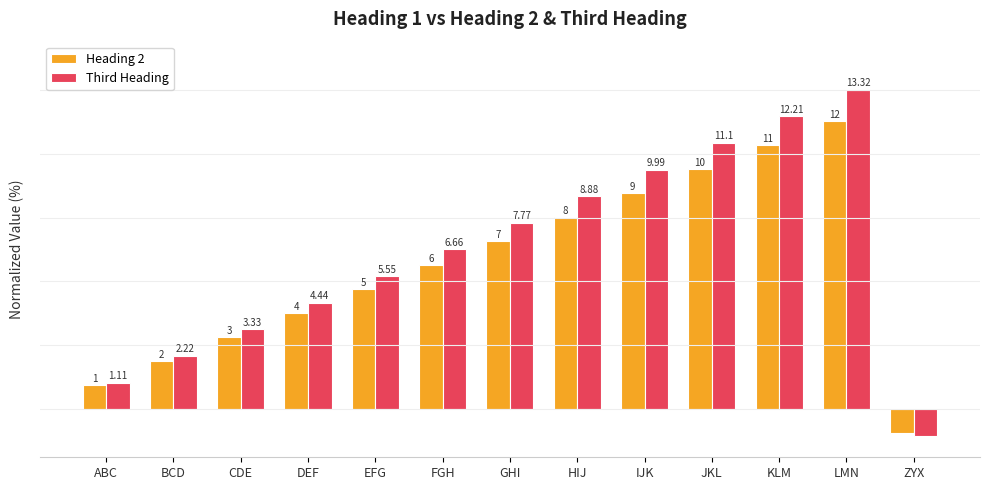

List the series in order of their peak value, highest first.

Third Heading, Heading 2